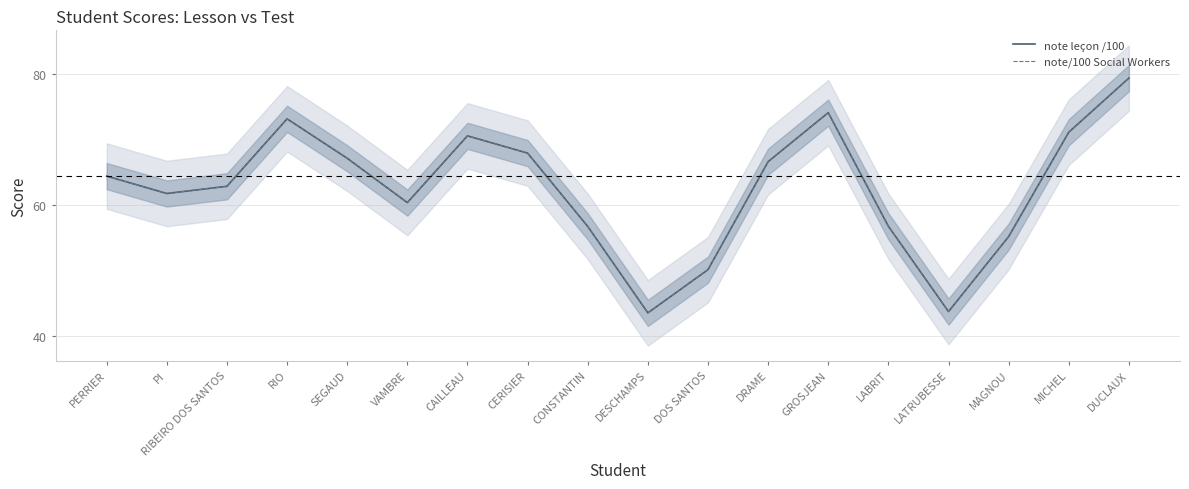

True or false: note leçon /100 and note/100 Social Workers cross at least once.

False